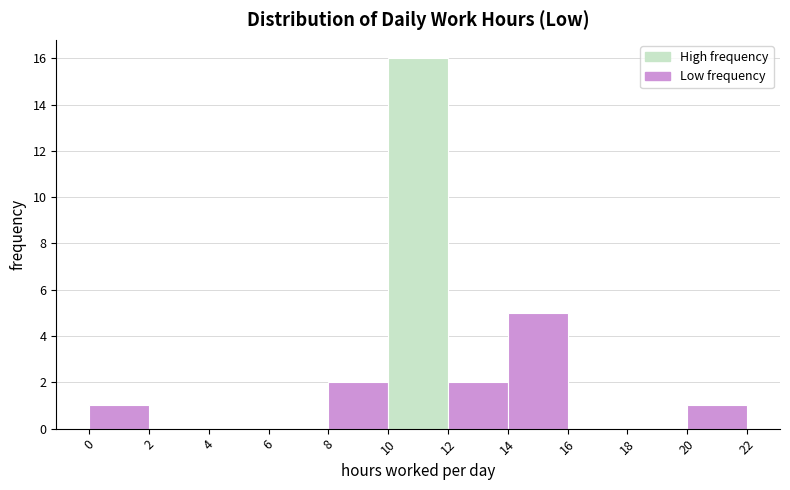

Reading left to right, transcribe this chart: for each bar, give the range it covers on the x-axis and its height. The values are not printed on the chart, so give them approximately, as read against the axis.

0 to 2: 1
2 to 4: 0
4 to 6: 0
6 to 8: 0
8 to 10: 2
10 to 12: 16
12 to 14: 2
14 to 16: 5
16 to 18: 0
18 to 20: 0
20 to 22: 1